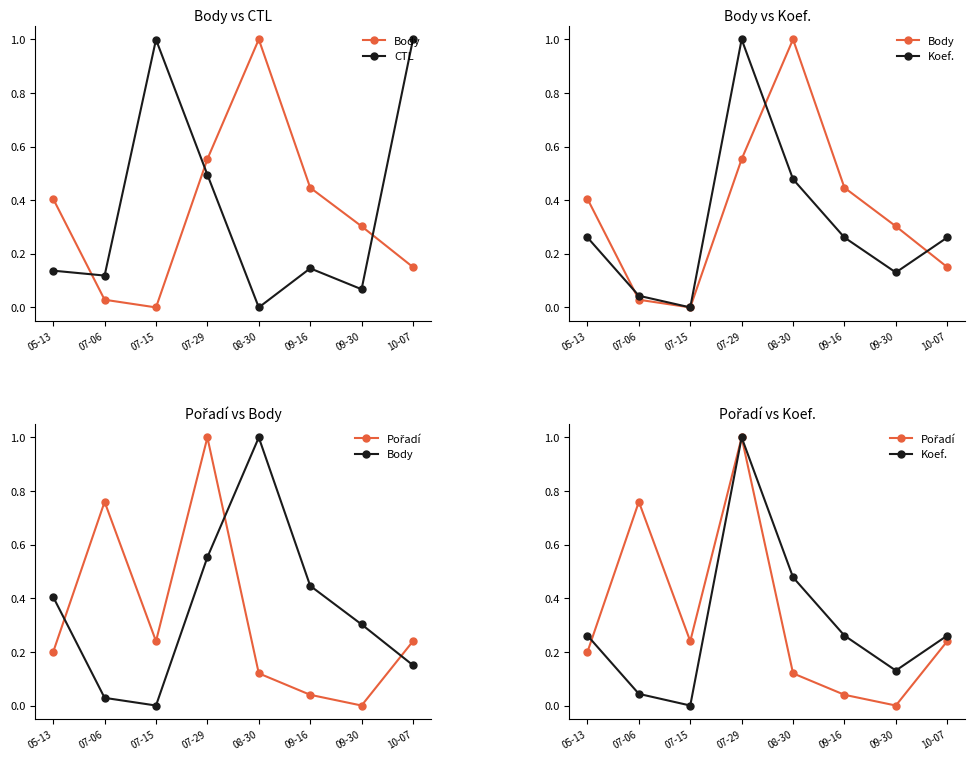

List the labels in order of CTL value, smallest first.

08-30, 09-30, 07-06, 05-13, 09-16, 07-29, 07-15, 10-07